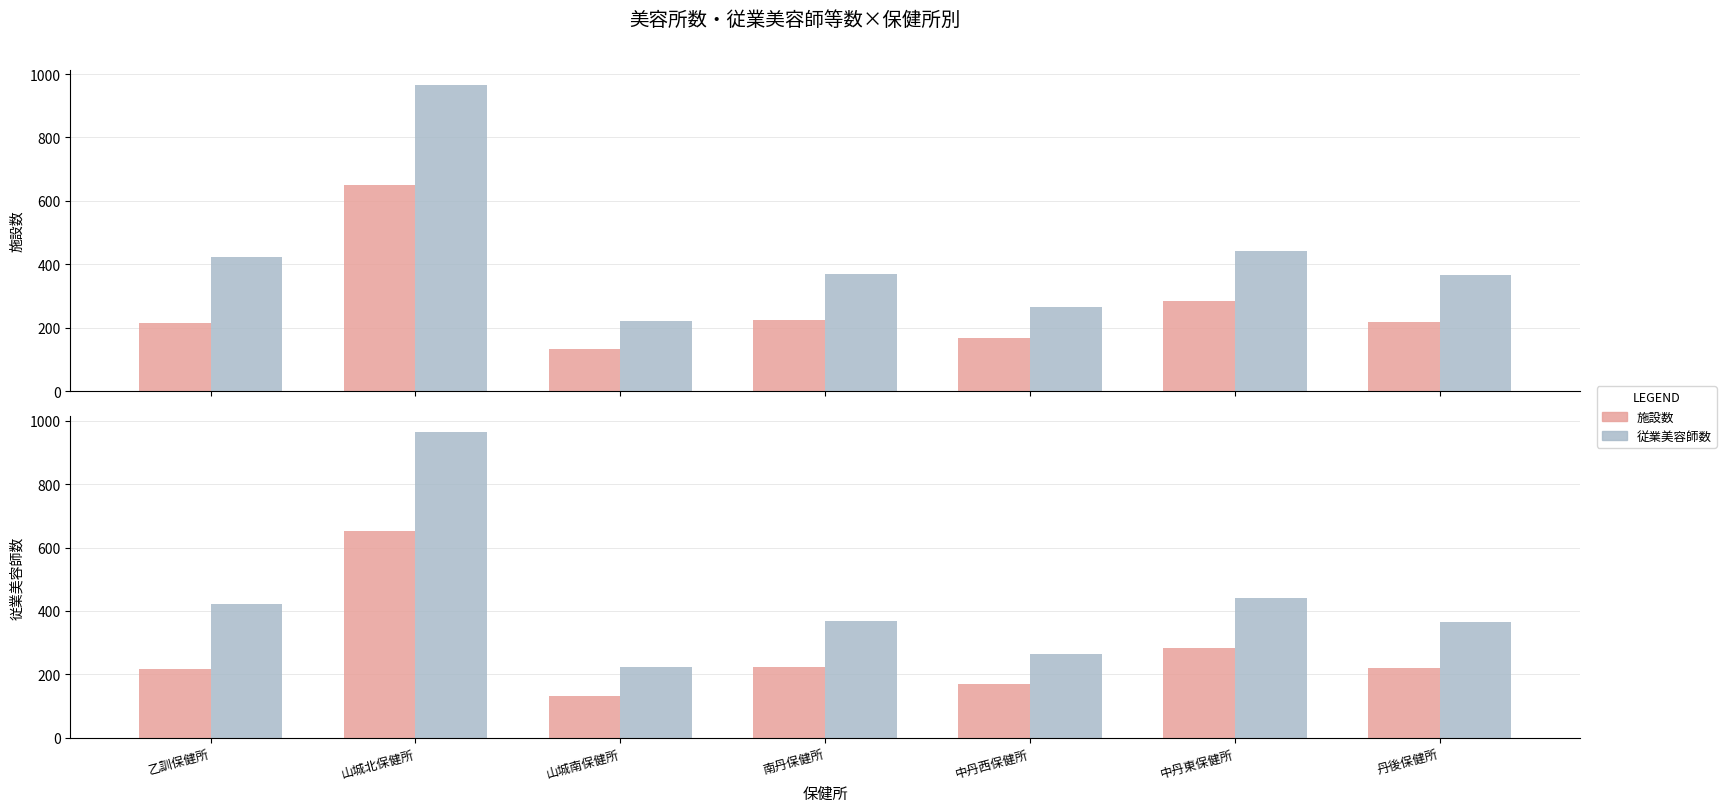

Read the 従業美容師数 value at 丹後保健所.

366